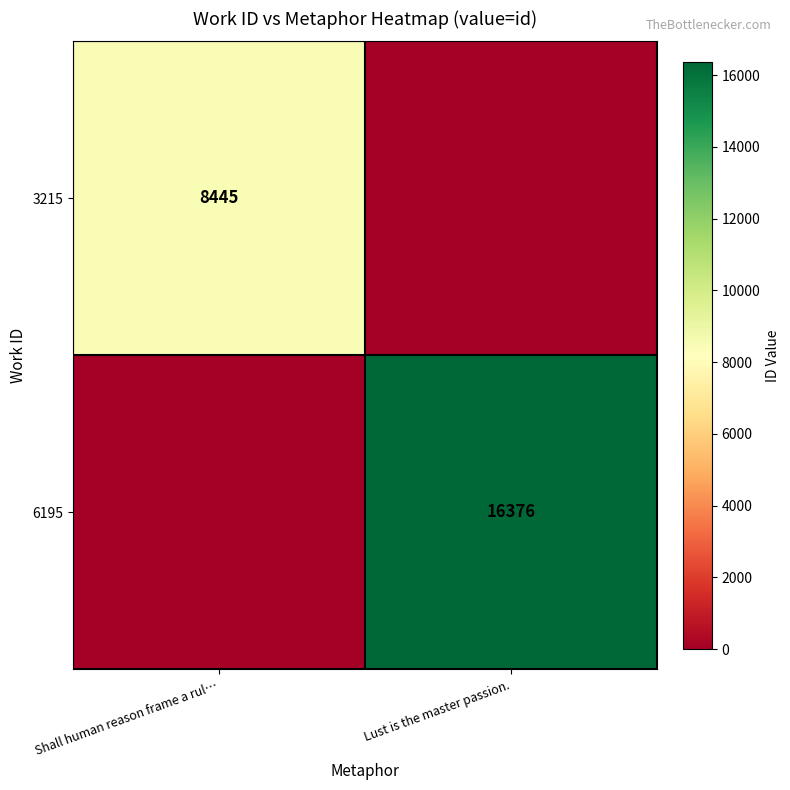

True or false: 6195 has a value of 27830 at Lust is the master passion..

False